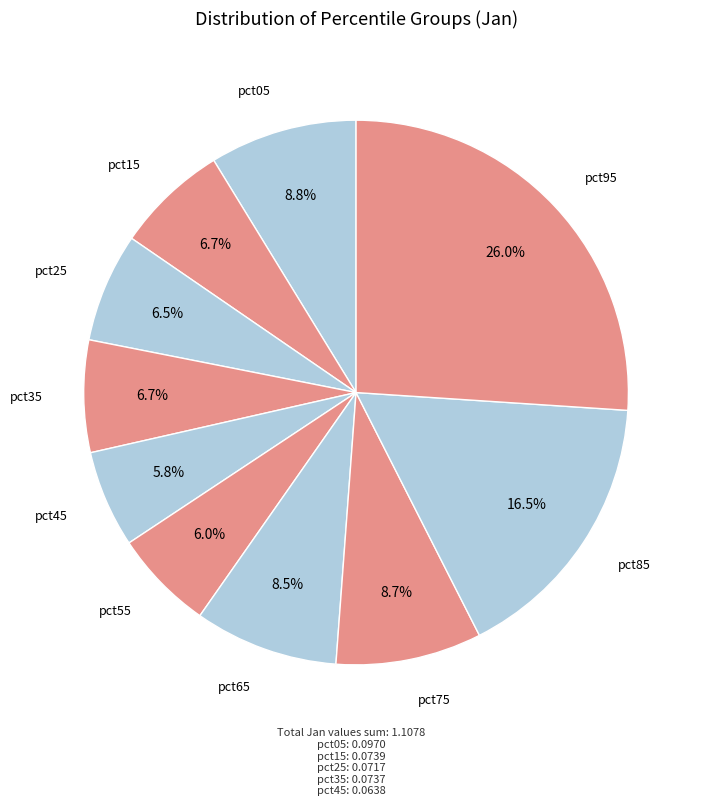

To the nearest percent, what percentage of the pie is pct05?

9%